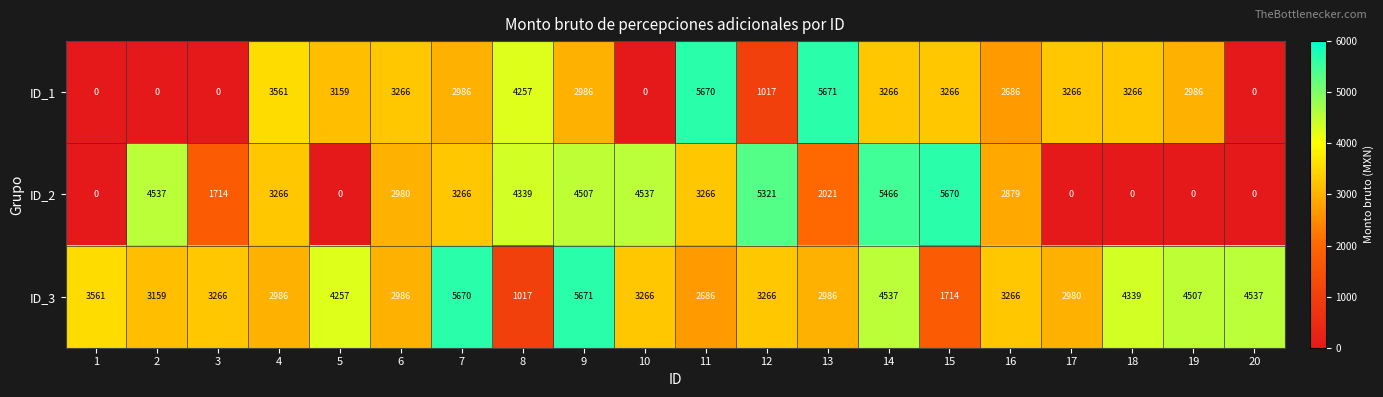

The value of ID_3 at 6 is 2986. True or false?

True